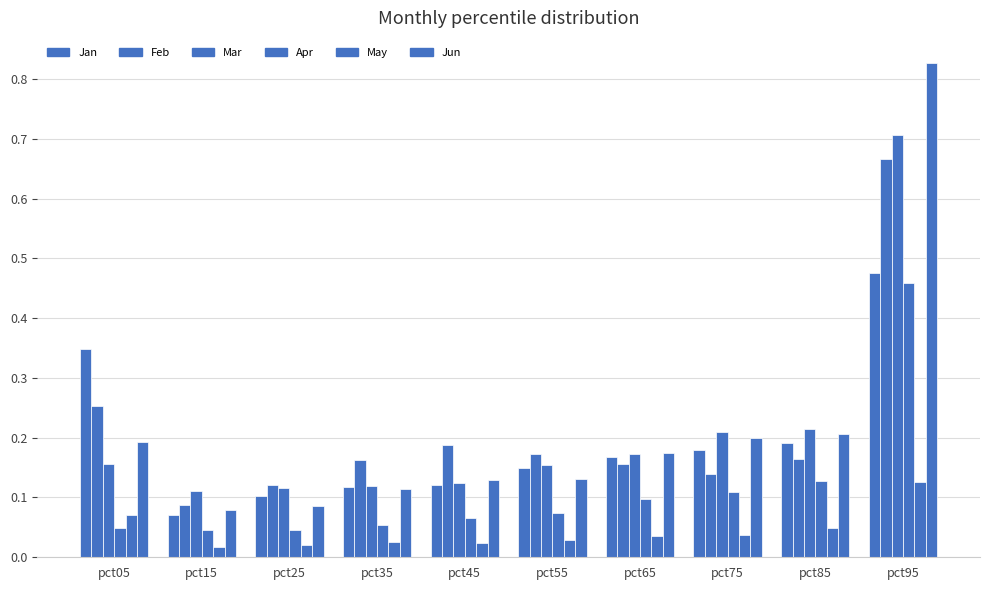

Does the chart contain stacked bars?

No